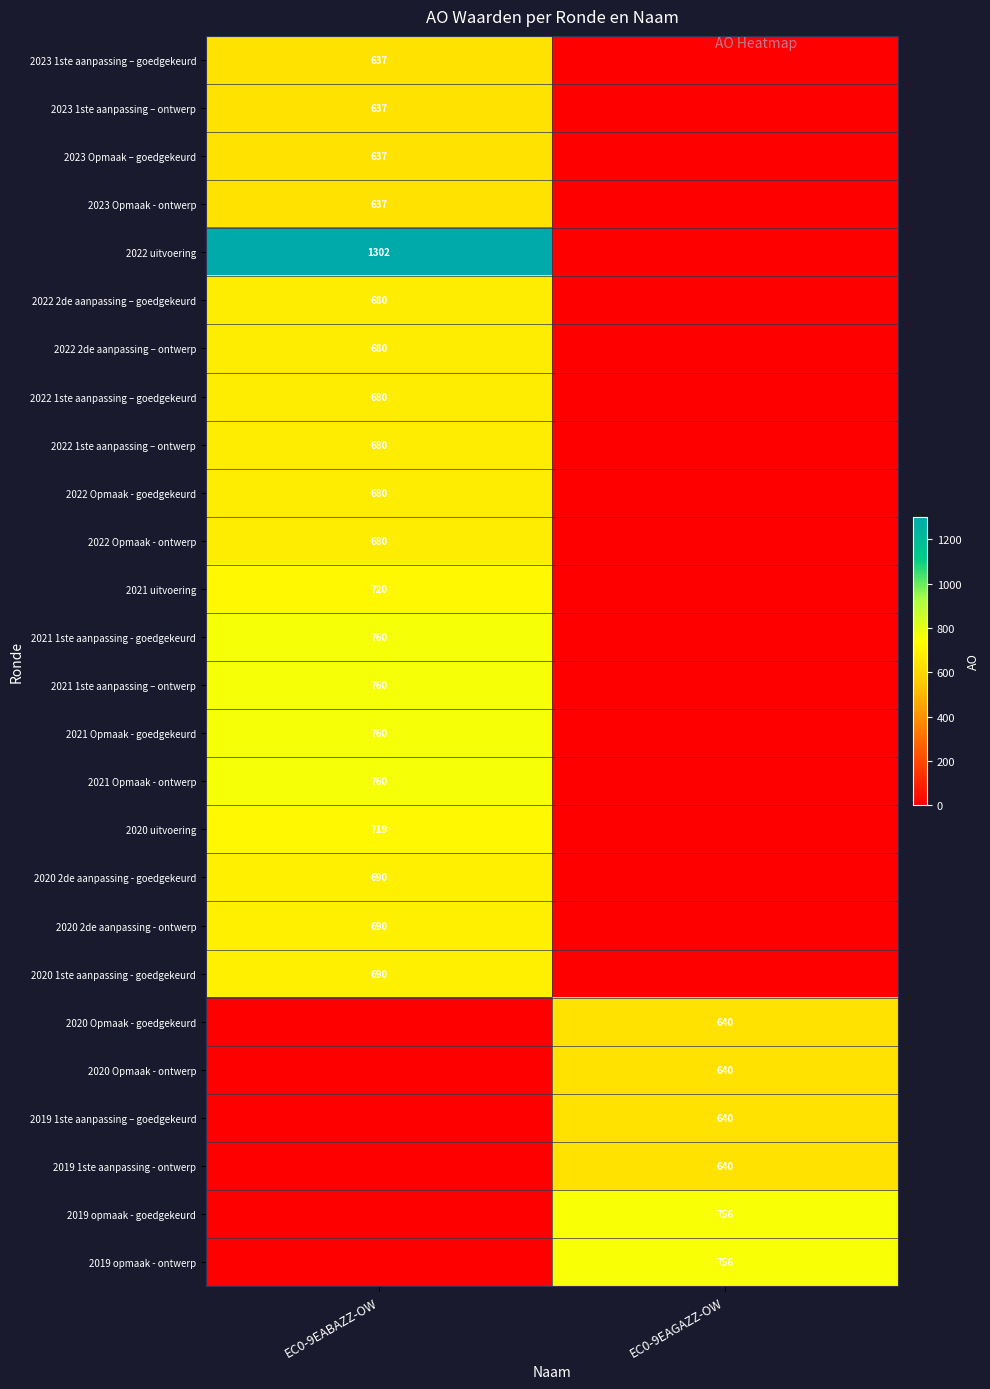

At how many categories does at least one series exceed 840?

1